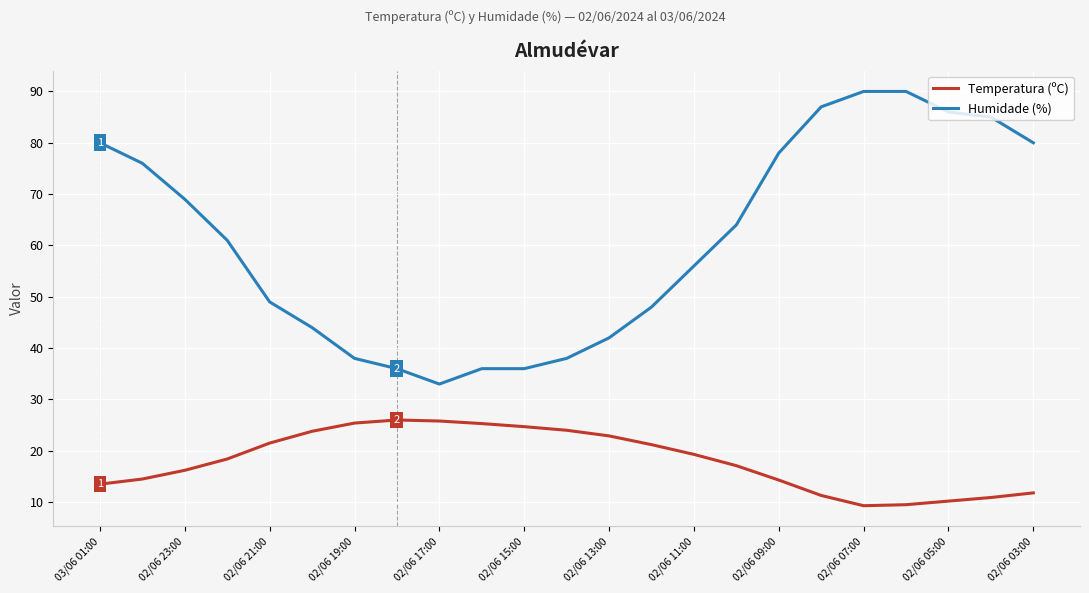

Which series has the largest total across all categories?

Humidade (%)